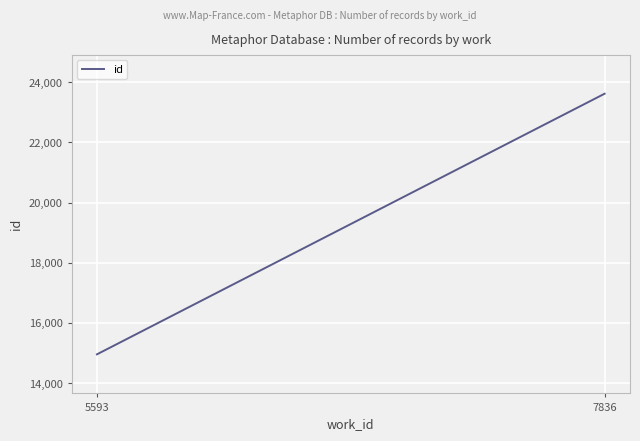

List the labels in order of value, smallest first.

5593, 7836